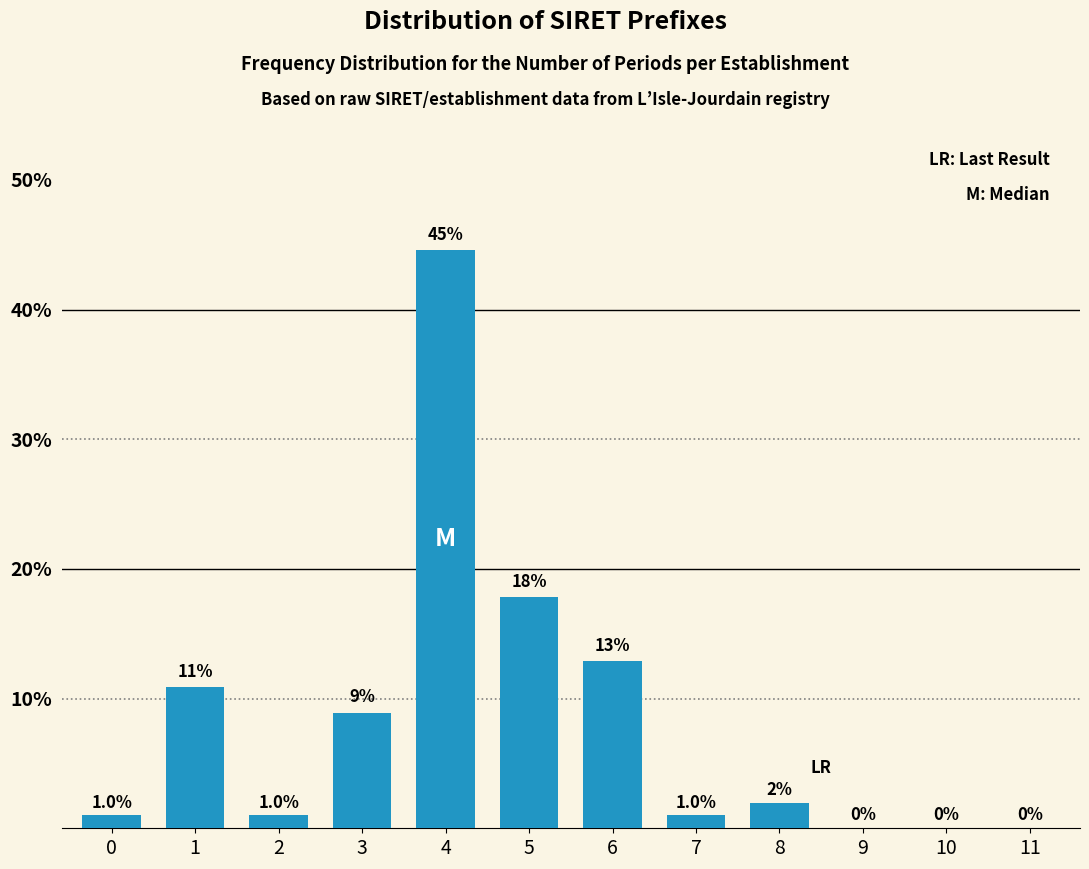

Reading left to right, what are all the values shown in this chart?

0=1.0	1=10.9	2=1.0	3=8.9	4=44.6	5=17.8	6=12.9	7=1.0	8=2.0	9=0.0	10=0.0	11=0.0